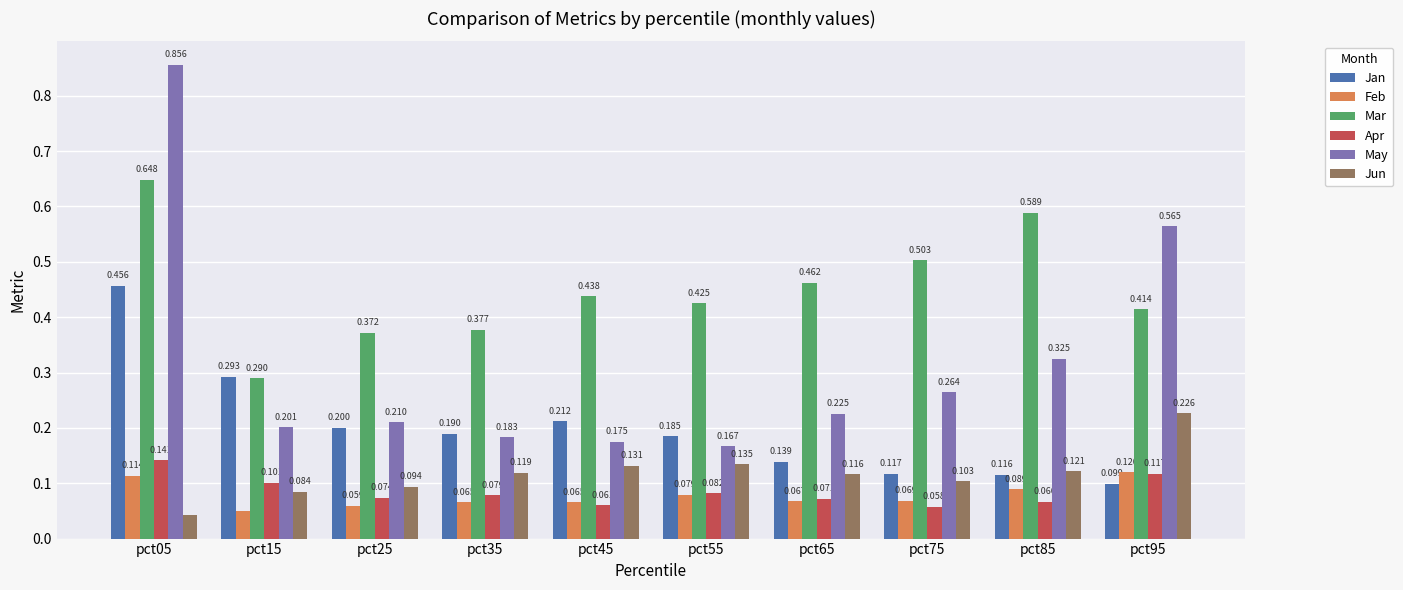

Which series has the largest range (max minus min)?

May